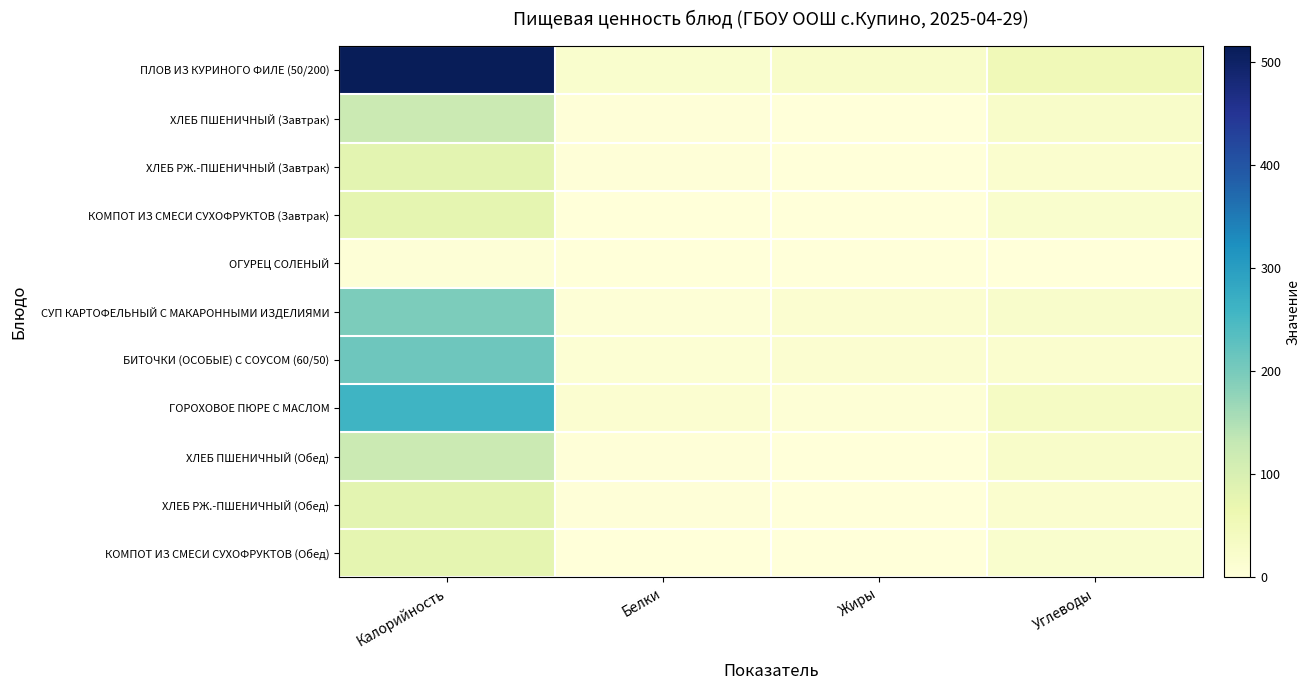

Reading left to right, list all the values displayed in this chart.

ПЛОВ ИЗ КУРИНОГО ФИЛЕ (50/200): Калорийность=515.3	Белки=18.3	Жиры=24.9	Углеводы=54.3
ХЛЕБ ПШЕНИЧНЫЙ (Завтрак): Калорийность=121.2	Белки=3.9	Жиры=0.3	Углеводы=25.7
ХЛЕБ РЖ.-ПШЕНИЧНЫЙ (Завтрак): Калорийность=81.6	Белки=2.6	Жиры=0.3	Углеводы=17.0
КОМПОТ ИЗ СМЕСИ СУХОФРУКТОВ (Завтрак): Калорийность=77.4	Белки=0.0	Жиры=0.0	Углеводы=19.4
ОГУРЕЦ СОЛЕНЫЙ: Калорийность=5.2	Белки=0.3	Жиры=0.0	Углеводы=0.7
СУП КАРТОФЕЛЬНЫЙ С МАКАРОННЫМИ ИЗДЕЛИЯМИ: Калорийность=196.8	Белки=5.0	Жиры=15.1	Углеводы=22.2
БИТОЧКИ (ОСОБЫЕ) С СОУСОМ (60/50): Калорийность=210.8	Белки=8.6	Жиры=15.8	Углеводы=17.5
ГОРОХОВОЕ ПЮРЕ С МАСЛОМ: Калорийность=261.1	Белки=15.9	Жиры=7.2	Углеводы=33.2
ХЛЕБ ПШЕНИЧНЫЙ (Обед): Калорийность=121.7	Белки=3.9	Жиры=0.3	Углеводы=25.8
ХЛЕБ РЖ.-ПШЕНИЧНЫЙ (Обед): Калорийность=81.6	Белки=2.6	Жиры=0.3	Углеводы=17.0
КОМПОТ ИЗ СМЕСИ СУХОФРУКТОВ (Обед): Калорийность=77.4	Белки=0.0	Жиры=0.0	Углеводы=19.4